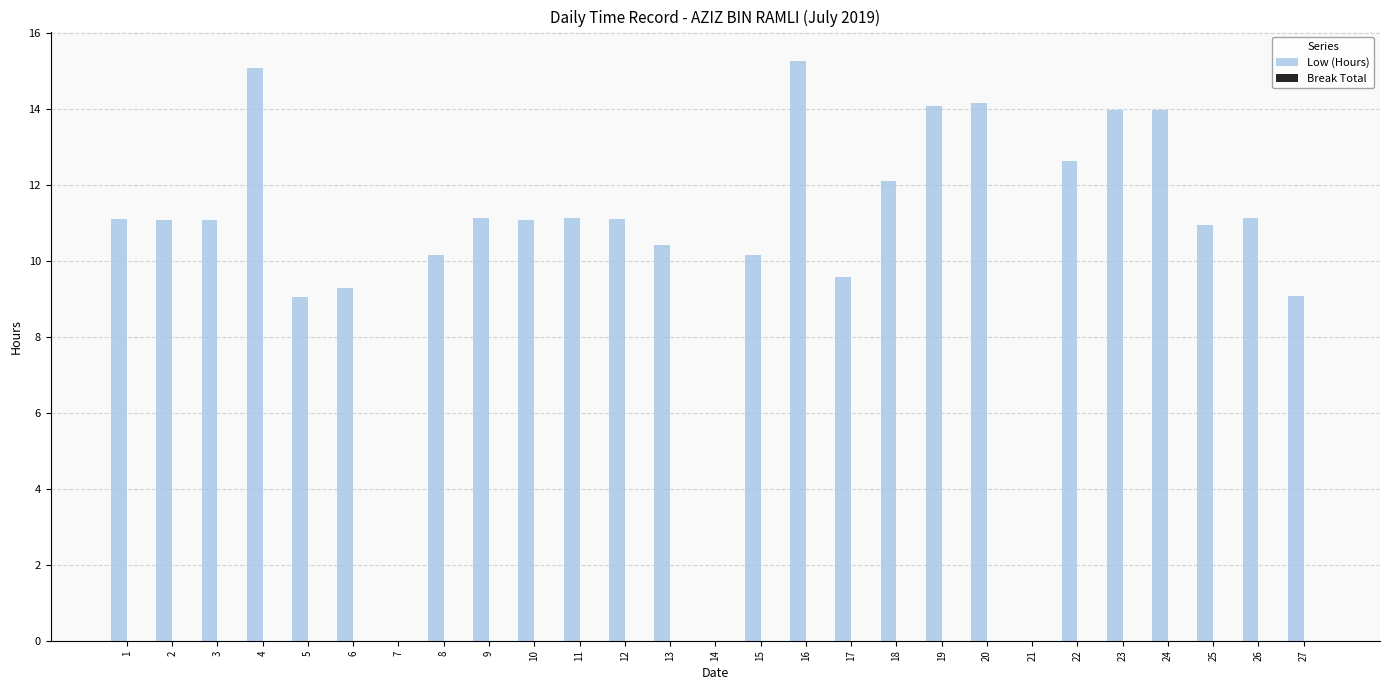

What is the sum of all values?

278.8